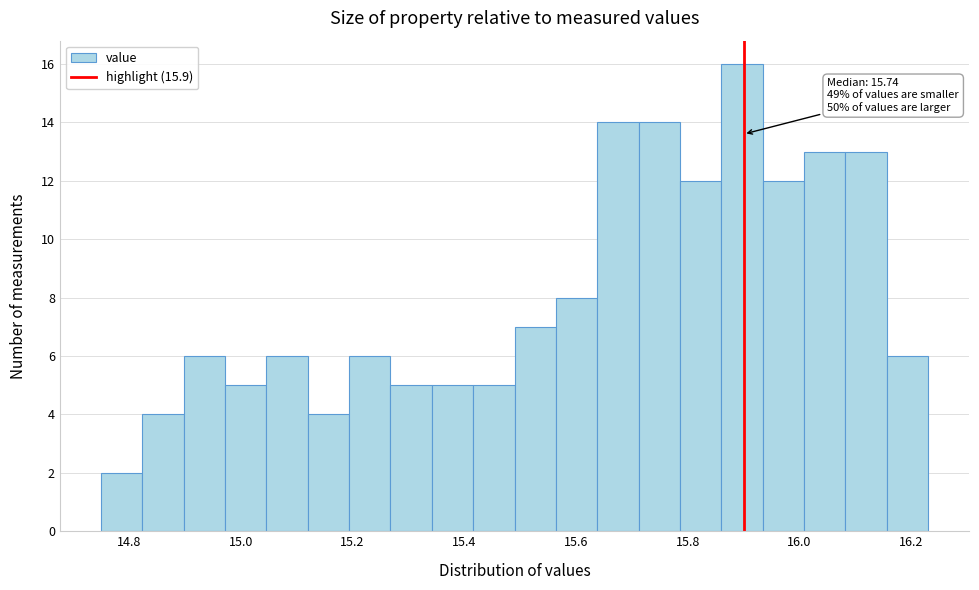

Around what value on the x-axis is the tallest bar? Give the approximate position of its centre, as read against the axis.

15.90